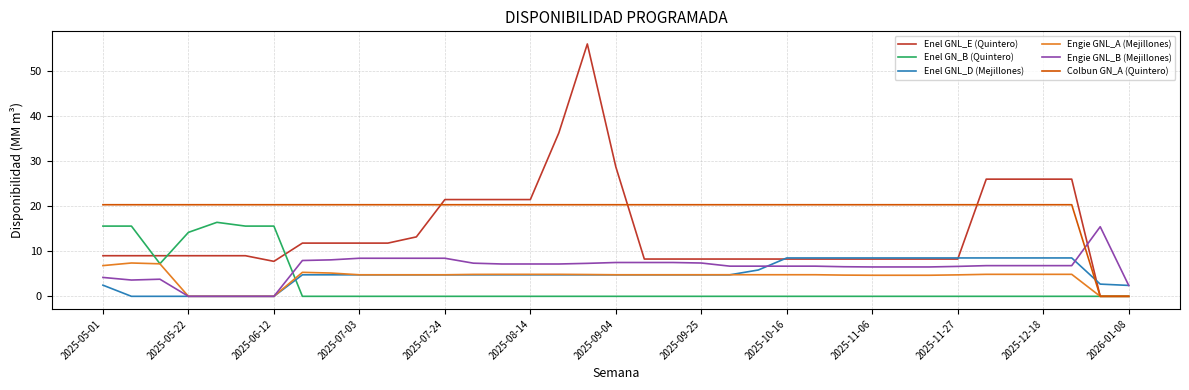

Does the chart have visible grid lines?

Yes